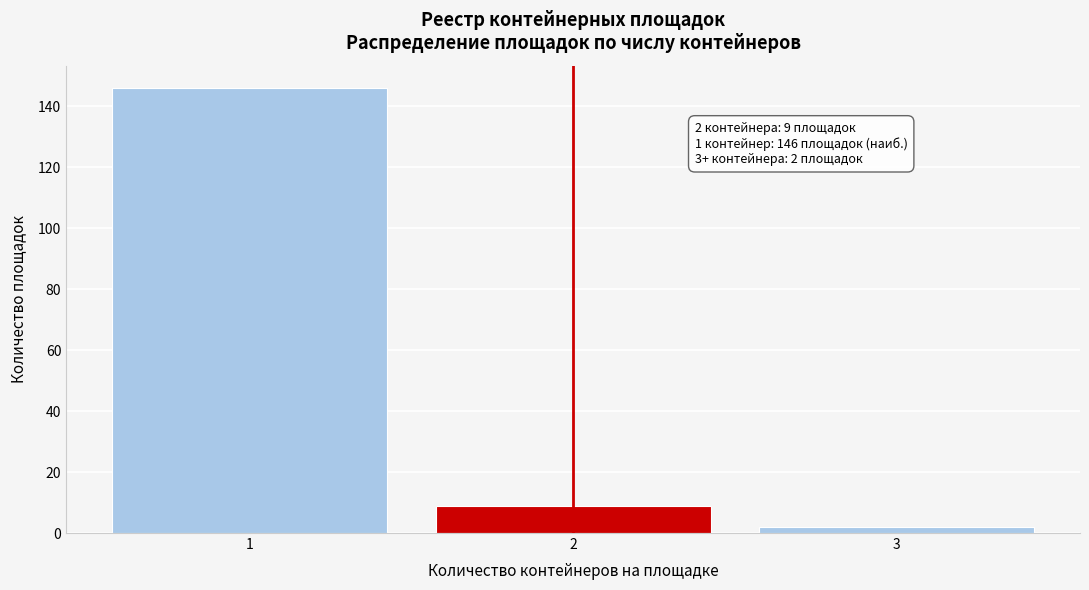

Reading left to right, transcribe all the data shown in this chart.

1=146	2=9	3=2